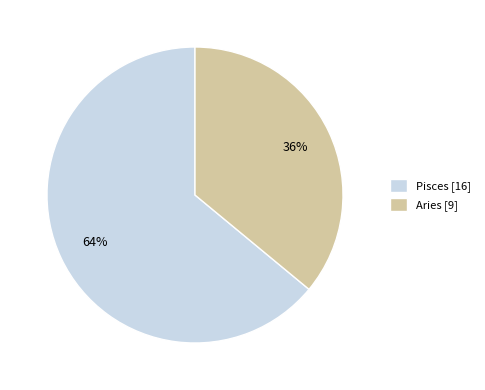

True or false: Aries accounts for 36% of the total.

True